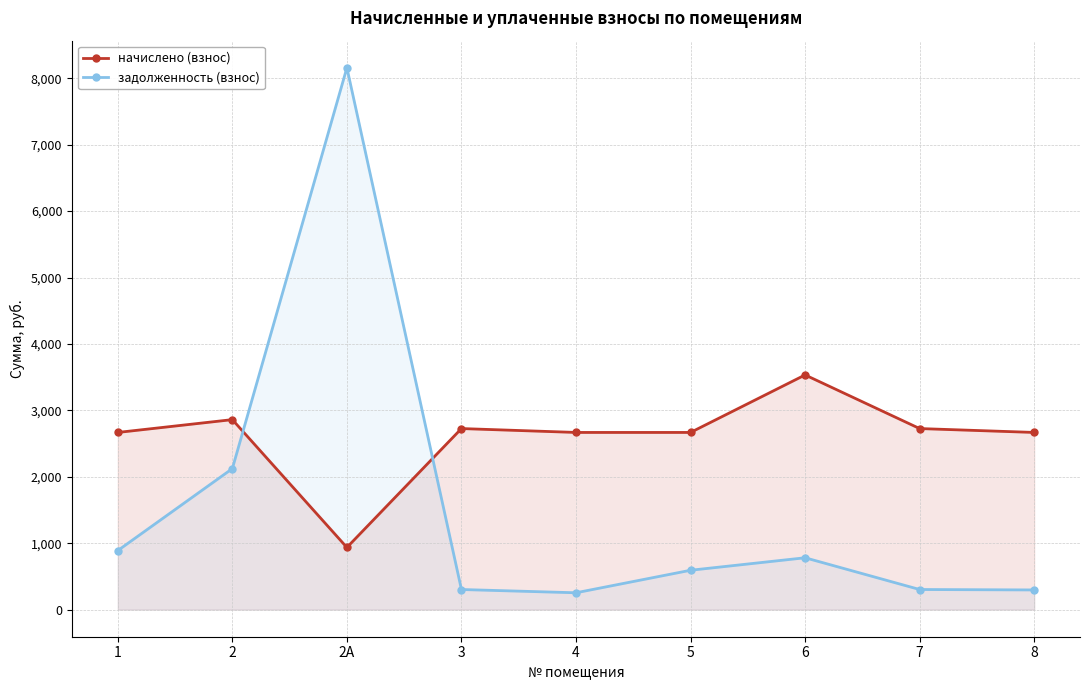

What is the smallest value displayed?

253.7